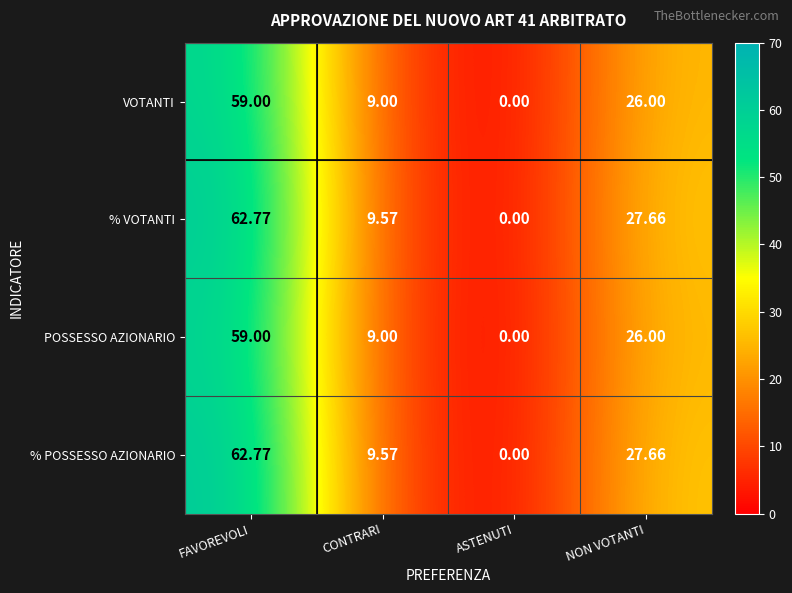

At how many categories does at least one series exceed 27?

2